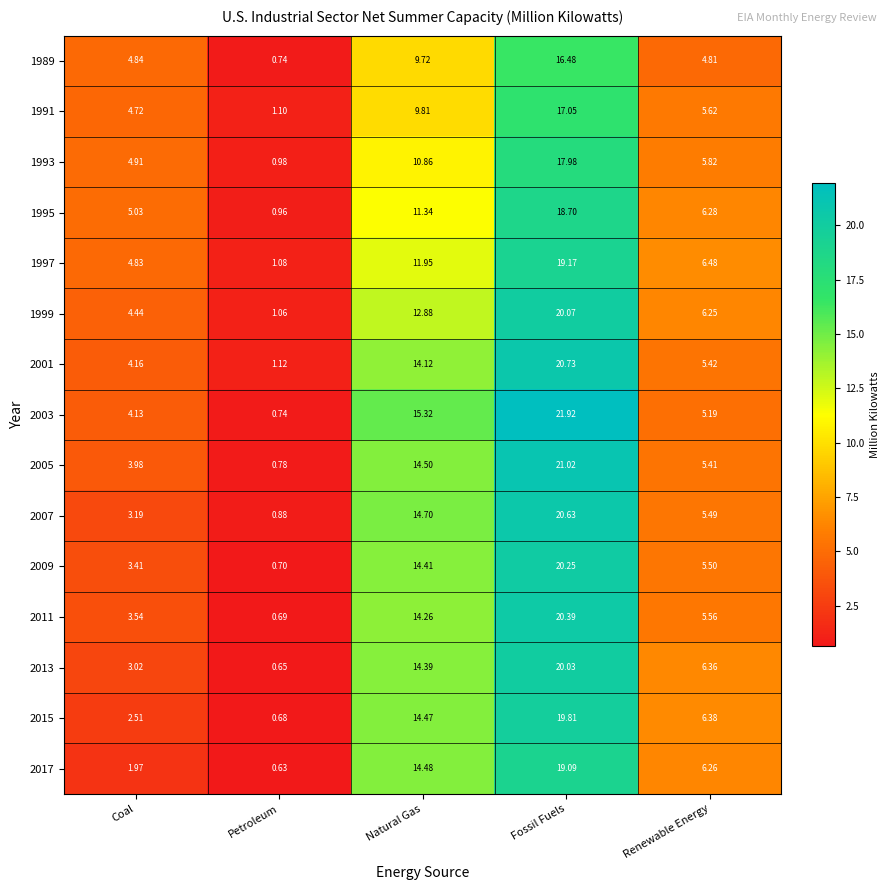

Between Coal and Fossil Fuels, which series saw the biggest shift?

2003